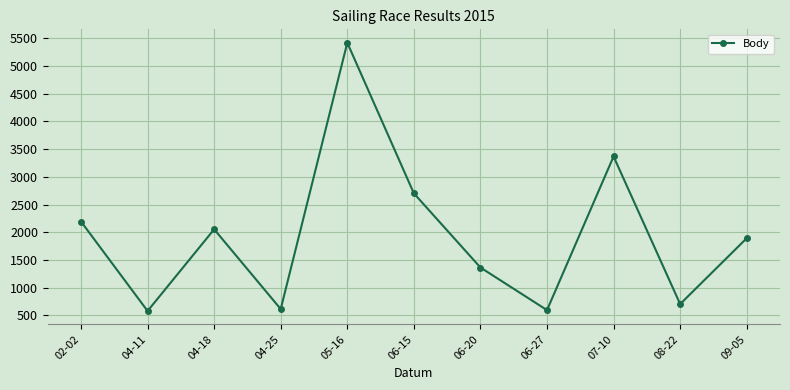

How many points are higher than both their immediate neighbors (excluding endpoints)?

3